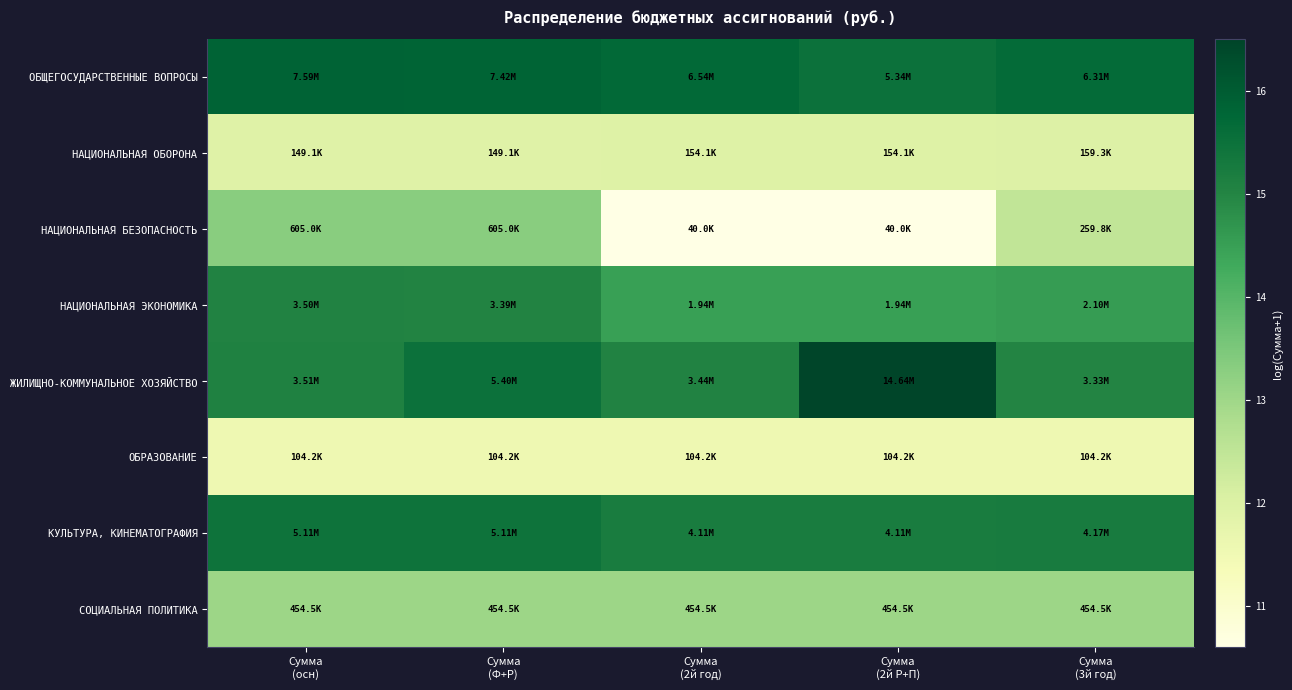

Reading left to right, transcribe all the data shown in this chart.

ОБЩЕГОСУДАРСТВЕННЫЕ ВОПРОСЫ: Сумма
(осн)=15.8	Сумма
(Ф+Р)=15.8	Сумма
(2й год)=15.7	Сумма
(2й Р+П)=15.5	Сумма
(3й год)=15.7
НАЦИОНАЛЬНАЯ ОБОРОНА: Сумма
(осн)=11.9	Сумма
(Ф+Р)=11.9	Сумма
(2й год)=11.9	Сумма
(2й Р+П)=11.9	Сумма
(3й год)=12.0
НАЦИОНАЛЬНАЯ БЕЗОПАСНОСТЬ: Сумма
(осн)=13.3	Сумма
(Ф+Р)=13.3	Сумма
(2й год)=10.6	Сумма
(2й Р+П)=10.6	Сумма
(3й год)=12.5
НАЦИОНАЛЬНАЯ ЭКОНОМИКА: Сумма
(осн)=15.1	Сумма
(Ф+Р)=15.0	Сумма
(2й год)=14.5	Сумма
(2й Р+П)=14.5	Сумма
(3й год)=14.6
ЖИЛИЩНО-КОММУНАЛЬНОЕ ХОЗЯЙСТВО: Сумма
(осн)=15.1	Сумма
(Ф+Р)=15.5	Сумма
(2й год)=15.1	Сумма
(2й Р+П)=16.5	Сумма
(3й год)=15.0
ОБРАЗОВАНИЕ: Сумма
(осн)=11.6	Сумма
(Ф+Р)=11.6	Сумма
(2й год)=11.6	Сумма
(2й Р+П)=11.6	Сумма
(3й год)=11.6
КУЛЬТУРА, КИНЕМАТОГРАФИЯ: Сумма
(осн)=15.4	Сумма
(Ф+Р)=15.4	Сумма
(2й год)=15.2	Сумма
(2й Р+П)=15.2	Сумма
(3й год)=15.2
СОЦИАЛЬНАЯ ПОЛИТИКА: Сумма
(осн)=13.0	Сумма
(Ф+Р)=13.0	Сумма
(2й год)=13.0	Сумма
(2й Р+П)=13.0	Сумма
(3й год)=13.0